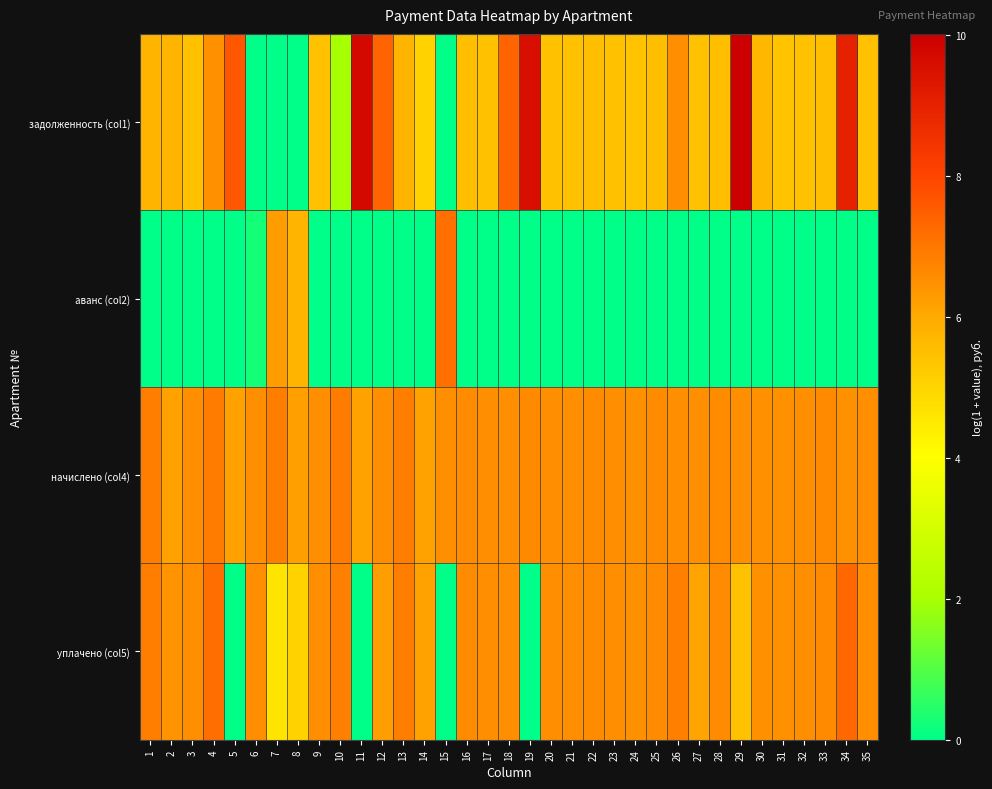

Reading left to right, transcribe all the data shown in this chart.

задолженность (col1): 1=5.8	2=5.8	3=5.5	4=6.5	5=7.7	6=0.0	7=0.0	8=0.0	9=5.5	10=2.0	11=9.7	12=7.4	13=5.8	14=5.1	15=0.0	16=5.5	17=5.5	18=7.4	19=9.6	20=5.5	21=5.5	22=5.5	23=5.5	24=5.4	25=5.5	26=6.6	27=5.4	28=5.5	29=10.0	30=5.7	31=5.4	32=5.5	33=5.5	34=9.0	35=5.5
аванс (col2): 1=0.0	2=0.0	3=0.0	4=0.0	5=0.0	6=0.2	7=6.3	8=5.8	9=0.0	10=0.0	11=0.0	12=0.0	13=0.0	14=0.0	15=7.1	16=0.0	17=0.0	18=0.0	19=0.0	20=0.0	21=0.0	22=0.0	23=0.0	24=0.0	25=0.0	26=0.0	27=0.0	28=0.0	29=0.0	30=0.0	31=0.0	32=0.0	33=0.0	34=0.0	35=0.0
начислено (col4): 1=6.9	2=6.2	3=6.6	4=6.9	5=6.2	6=6.6	7=6.9	8=6.2	9=6.6	10=6.9	11=6.2	12=6.5	13=6.9	14=6.2	15=6.6	16=6.6	17=6.5	18=6.5	19=6.6	20=6.6	21=6.5	22=6.6	23=6.5	24=6.5	25=6.6	26=6.6	27=6.5	28=6.6	29=6.5	30=6.5	31=6.5	32=6.6	33=6.6	34=6.5	35=6.5
уплачено (col5): 1=6.9	2=6.5	3=6.6	4=7.2	5=0.0	6=6.6	7=4.7	8=5.1	9=6.6	10=6.8	11=0.0	12=6.2	13=6.9	14=6.2	15=0.0	16=6.6	17=6.5	18=6.6	19=0.0	20=6.6	21=6.5	22=6.6	23=6.5	24=6.5	25=6.6	26=6.8	27=6.1	28=6.6	29=5.5	30=6.5	31=6.5	32=6.6	33=6.6	34=7.3	35=6.5